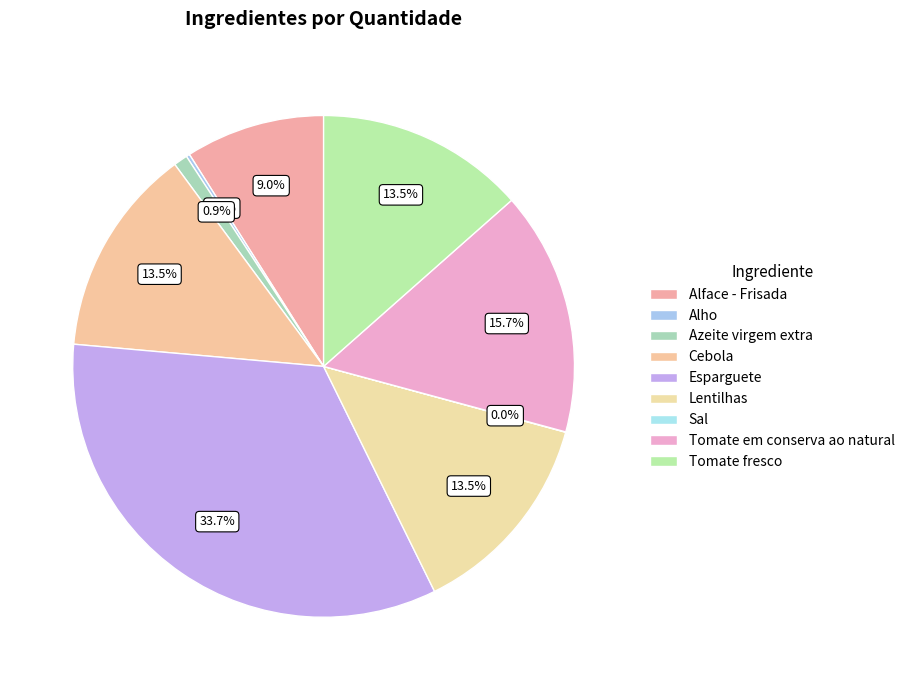

To the nearest percent, what is the difference between the Azeite virgem extra and Esparguete slice percentages?

33%